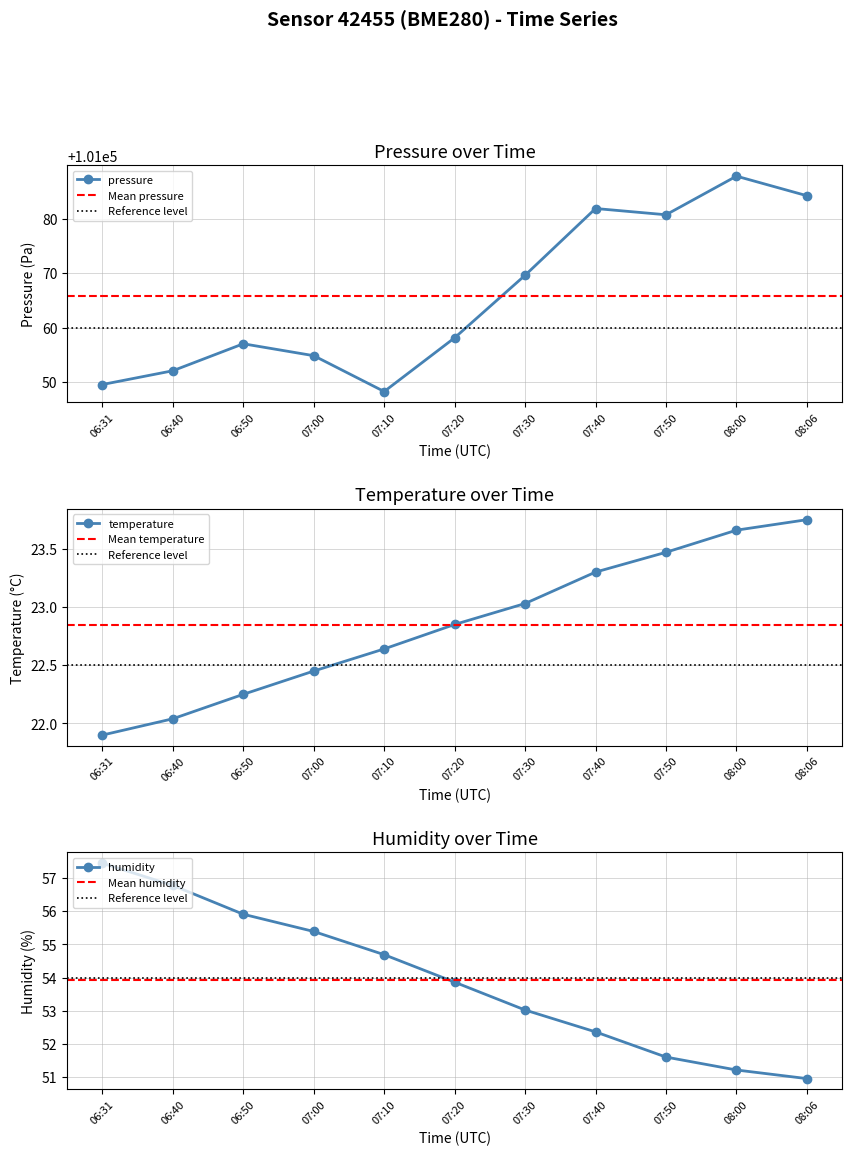

Is this an area chart (filled region under the line)?

No